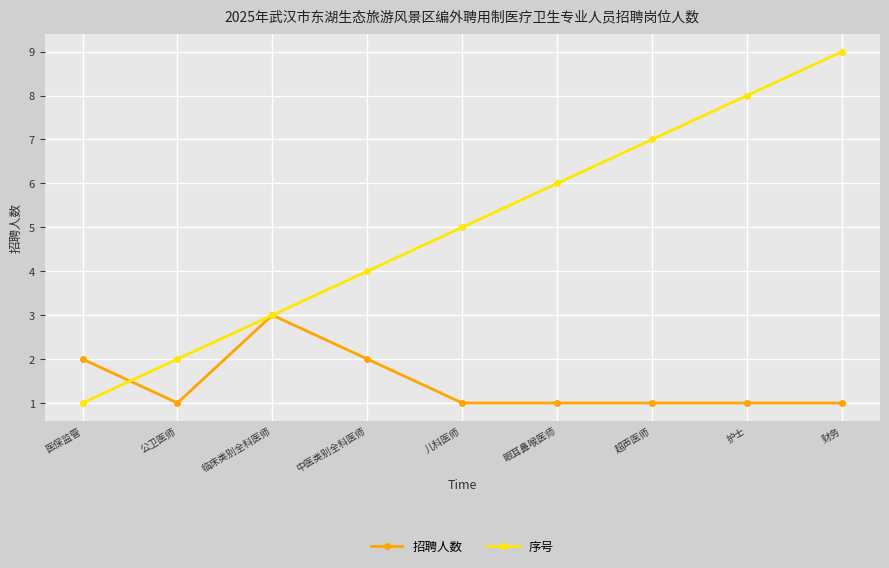

What is the difference between the highest and lowest values at 护士?

7